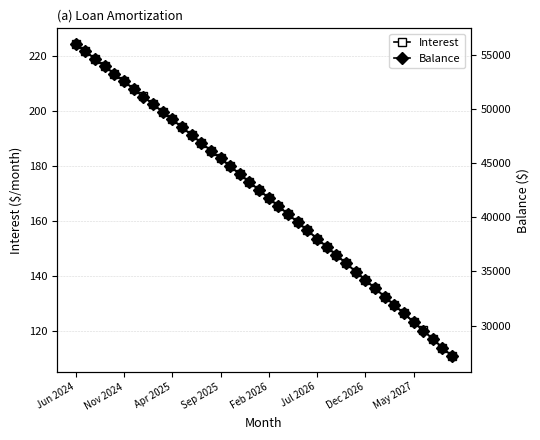

True or false: Balance has more than 0 points higher than both neighbors.

False